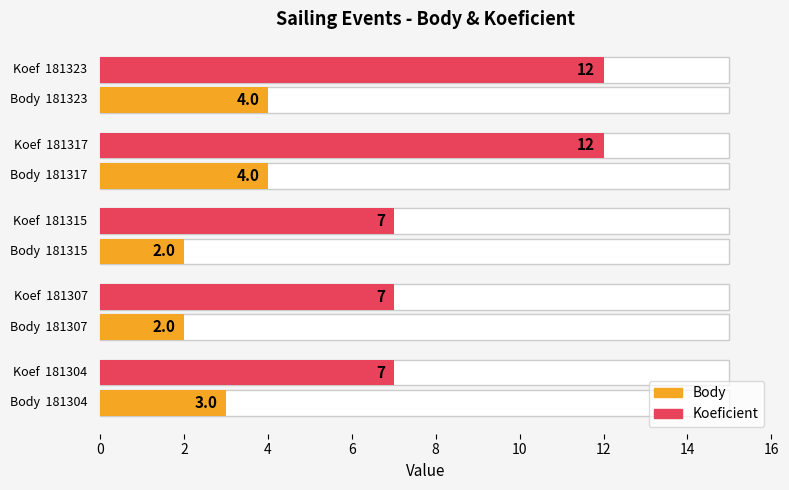

How many bars are there in each group?

2